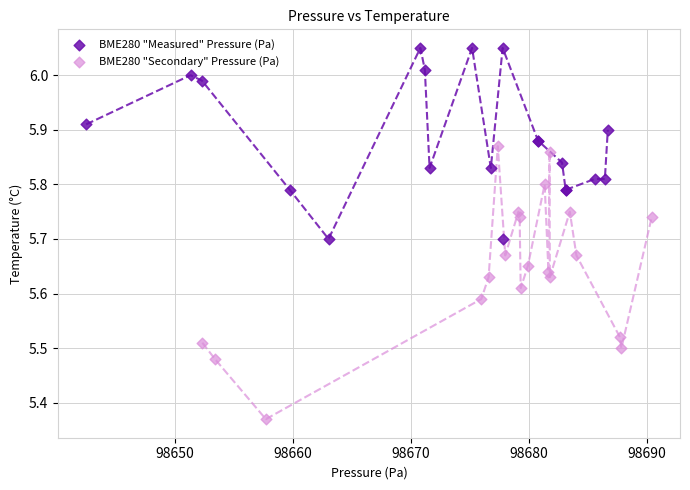

Which series reaches the minimum Y coordinate?

BME280 "Secondary" Pressure (Pa)